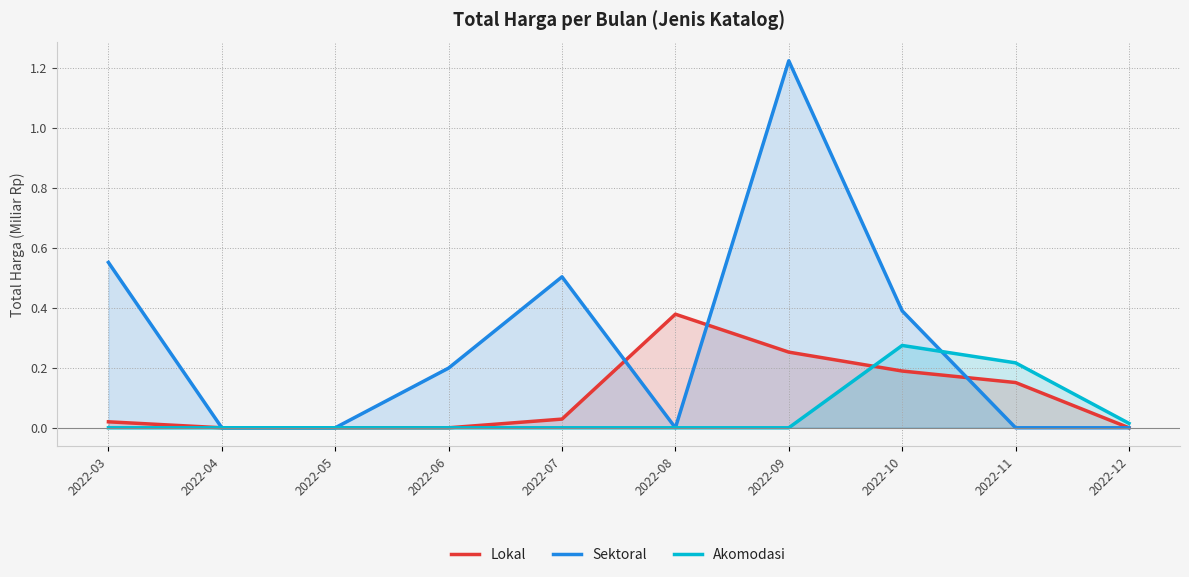

Which series has the largest range (max minus min)?

Sektoral